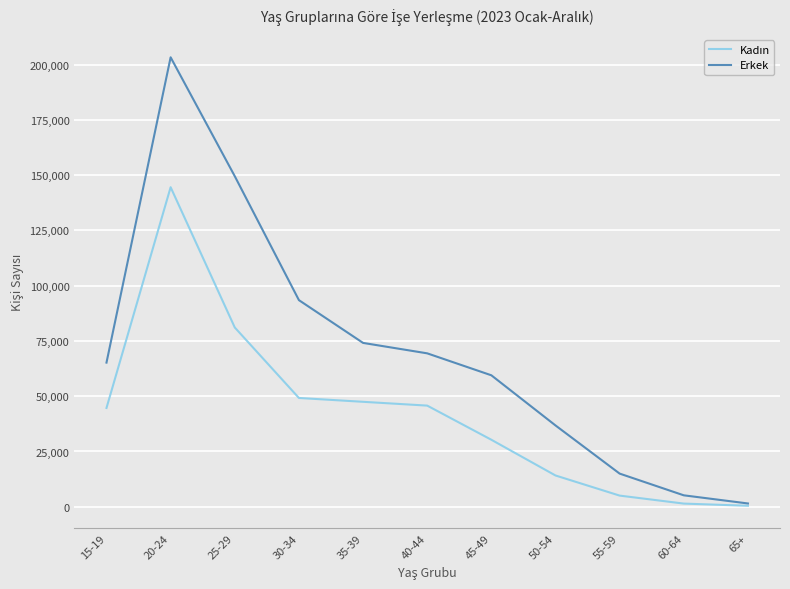

At which category is the sum across all series the highest?

20-24